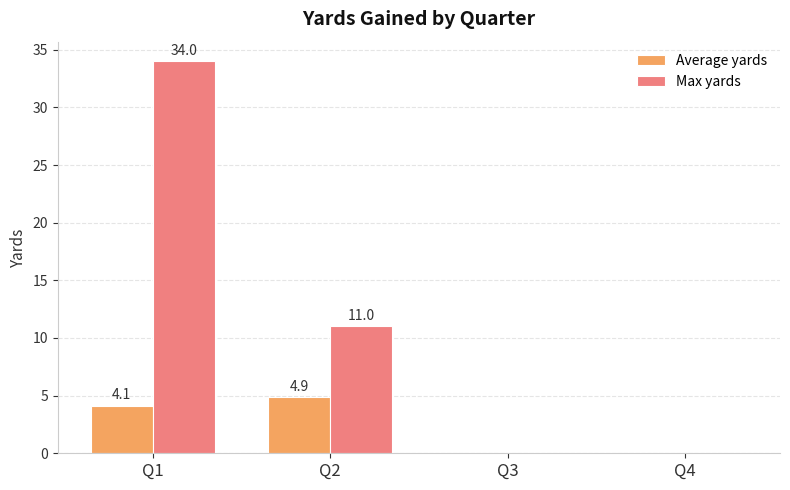

At which label is Max yards closest to 17?

Q2